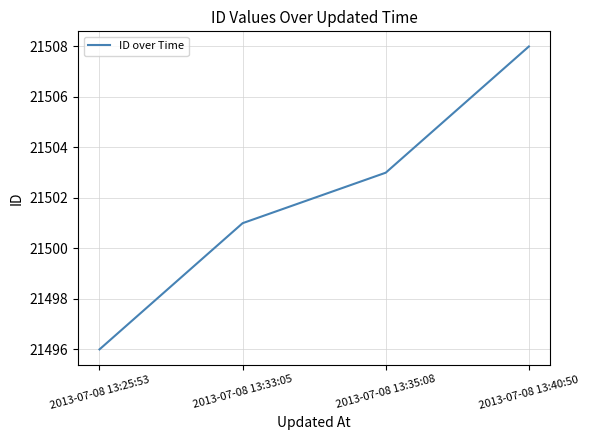

What is the minimum value shown in the chart?

21496